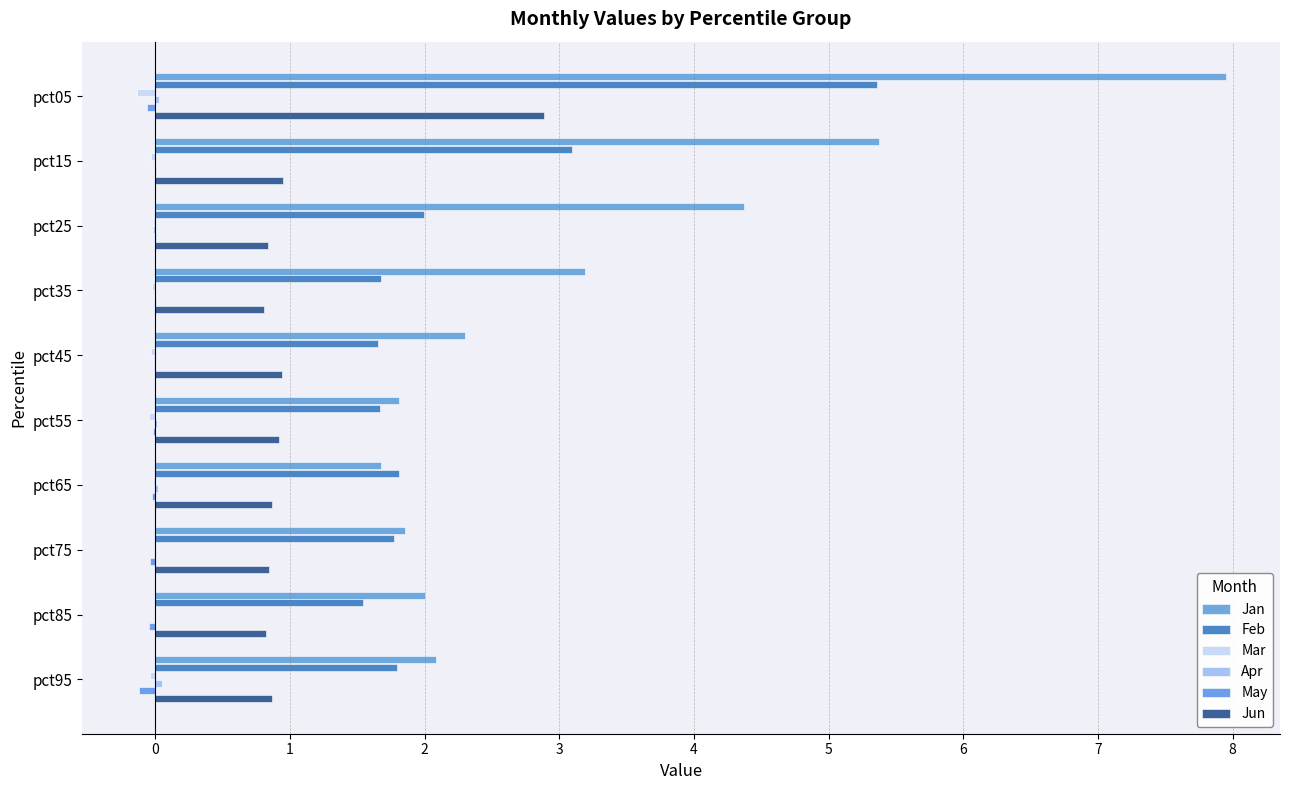

Reading left to right, what are all the values shown in this chart?

Jan: 7.9	5.4	4.4	3.2	2.3	1.8	1.7	1.9	2.0	2.1
Feb: 5.4	3.1	2.0	1.7	1.7	1.7	1.8	1.8	1.5	1.8
Mar: -0.1	-0.0	-0.0	-0.0	-0.0	-0.0	-0.0	0.0	0.0	-0.0
Apr: 0.0	-0.0	-0.0	-0.0	-0.0	0.0	0.0	0.0	-0.0	0.0
May: -0.1	0.0	0.0	0.0	-0.0	-0.0	-0.0	-0.0	-0.0	-0.1
Jun: 2.9	0.9	0.8	0.8	0.9	0.9	0.9	0.8	0.8	0.9